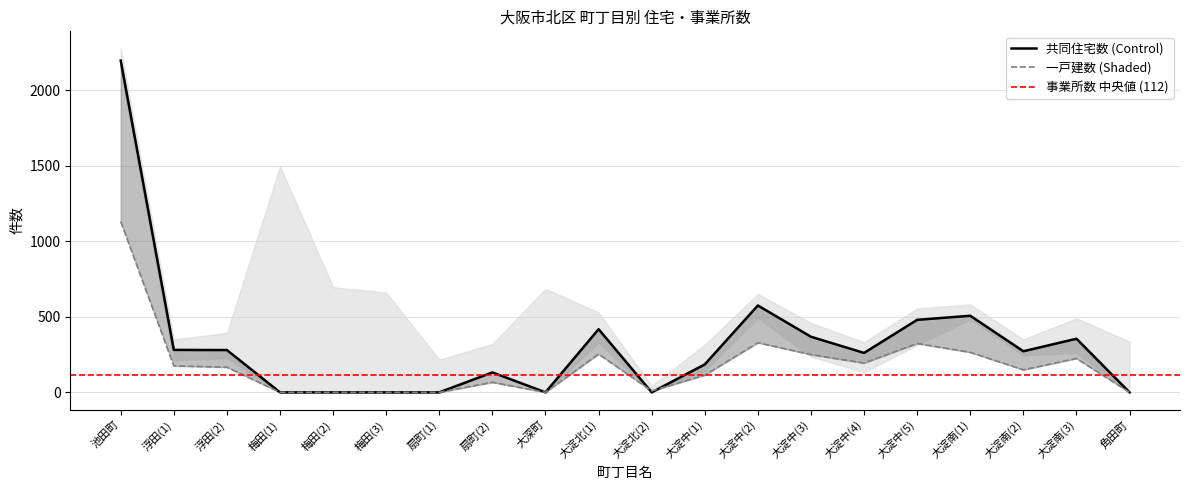

Where does the 共同住宅数 series first go above 272?

池田町